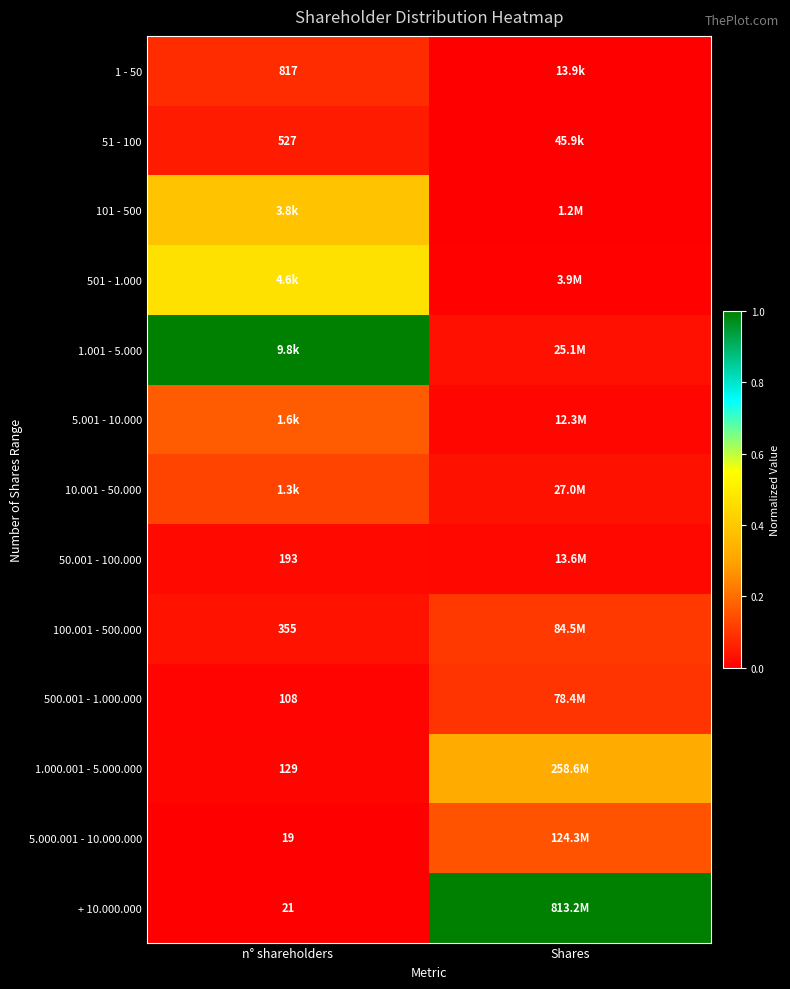

Which has a higher value, n° shareholders or Shares?

n° shareholders